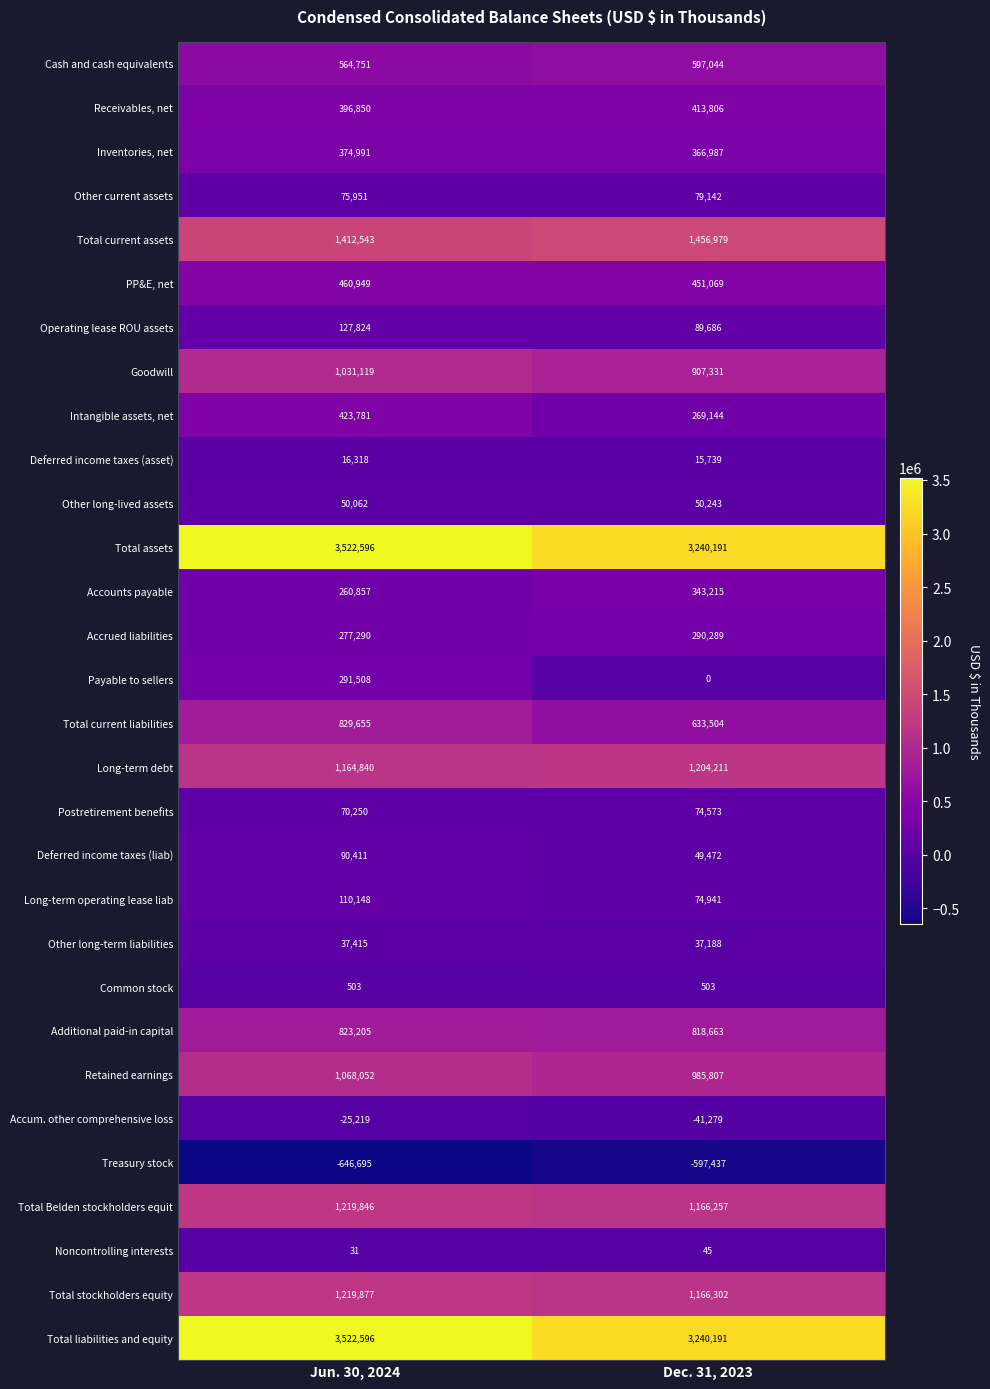

What is the sum of all Other long-lived assets values?

100305